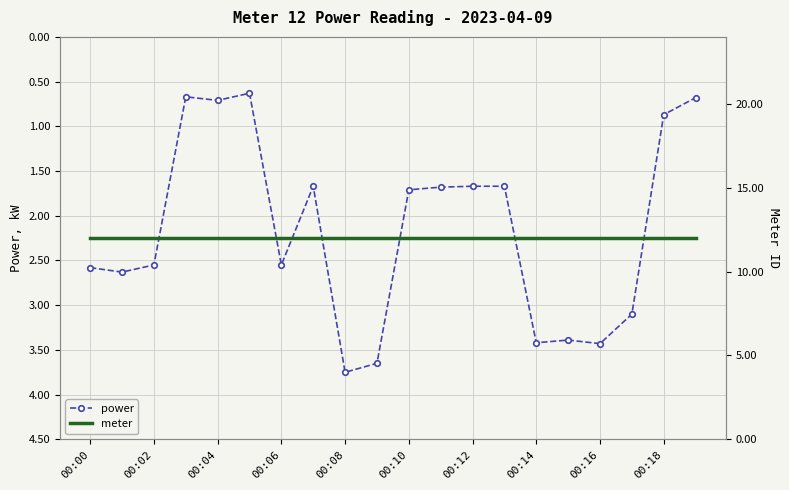

What is the average value of the meter series?

12.0